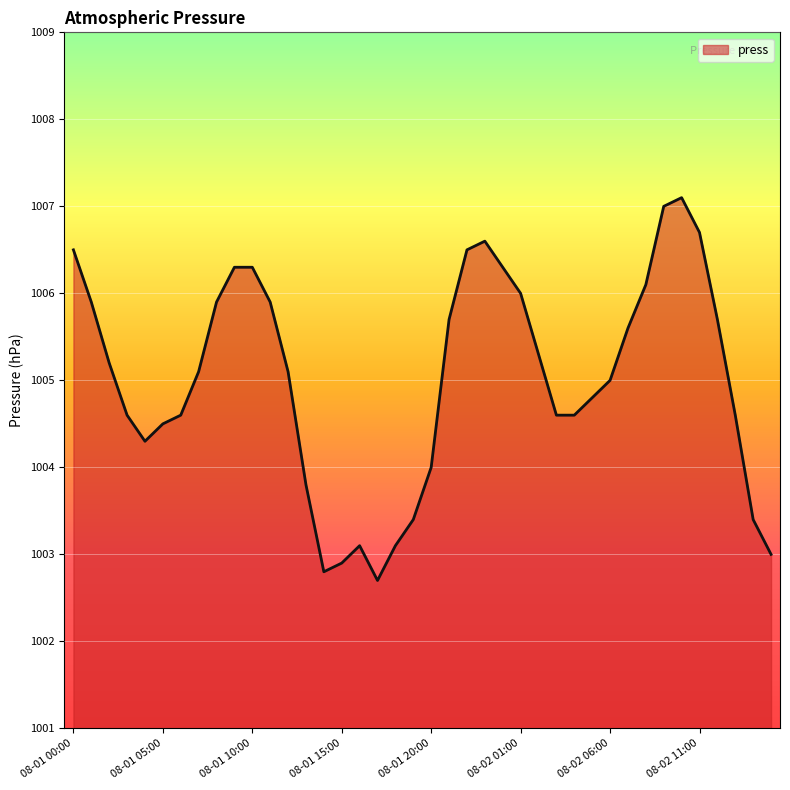

What is the maximum value shown in the chart?

1007.1